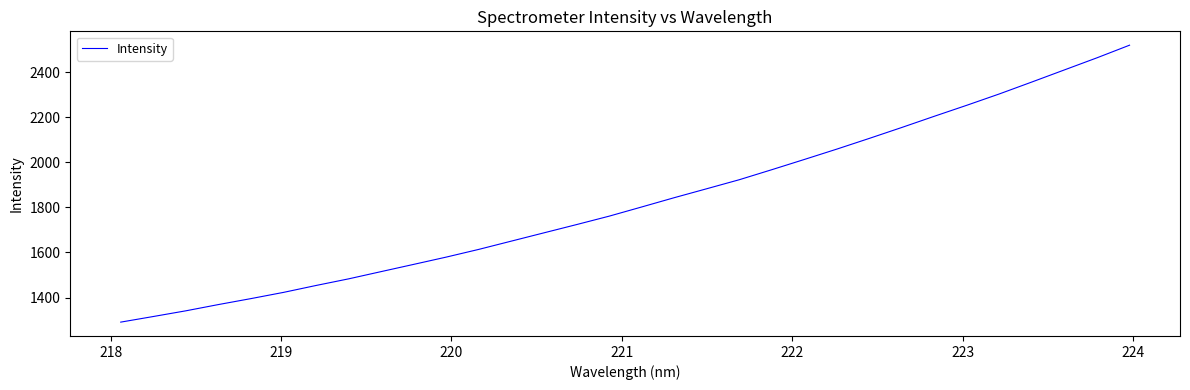

What is the difference between the maximum and minimum values?

1228.2